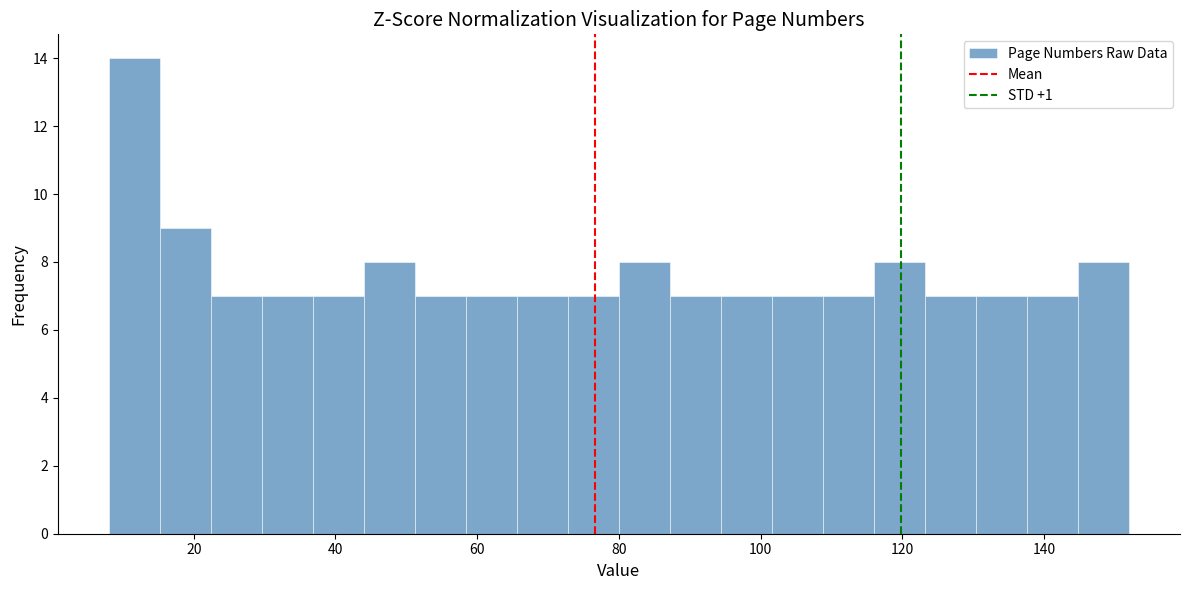

Read against the x-axis, roughly where is the centre of the tallest bar?

12